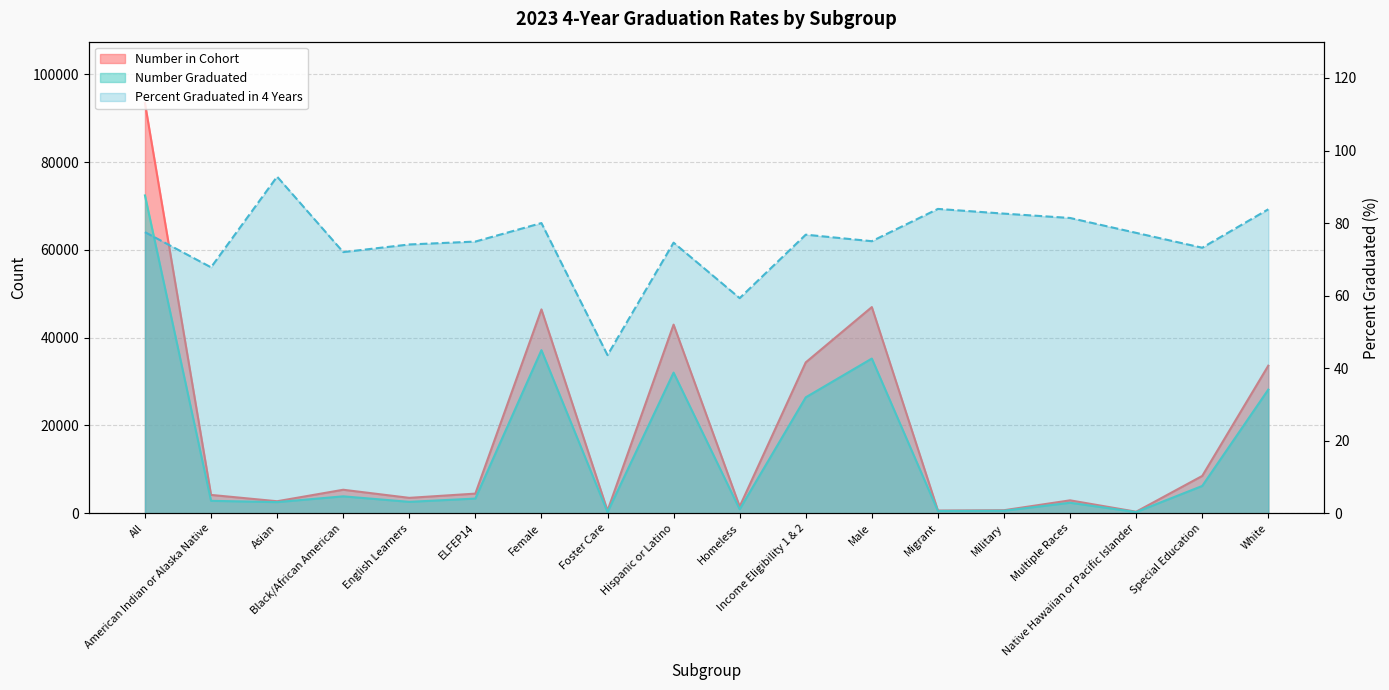

What value does the Number Graduated series have at English Learners?

2606.0